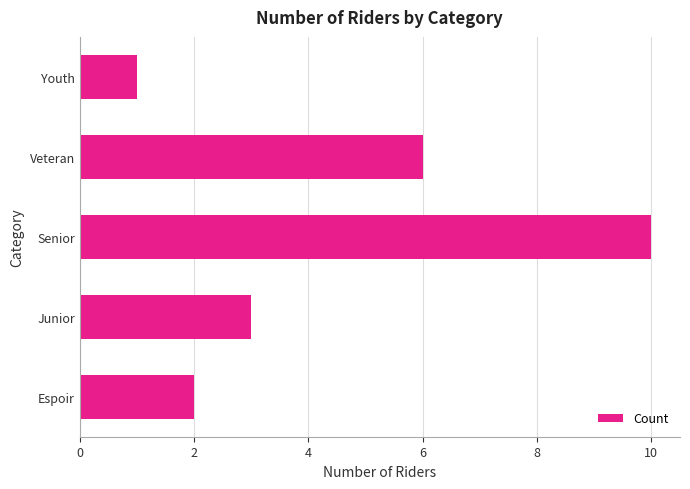

Does the chart contain any negative values?

No